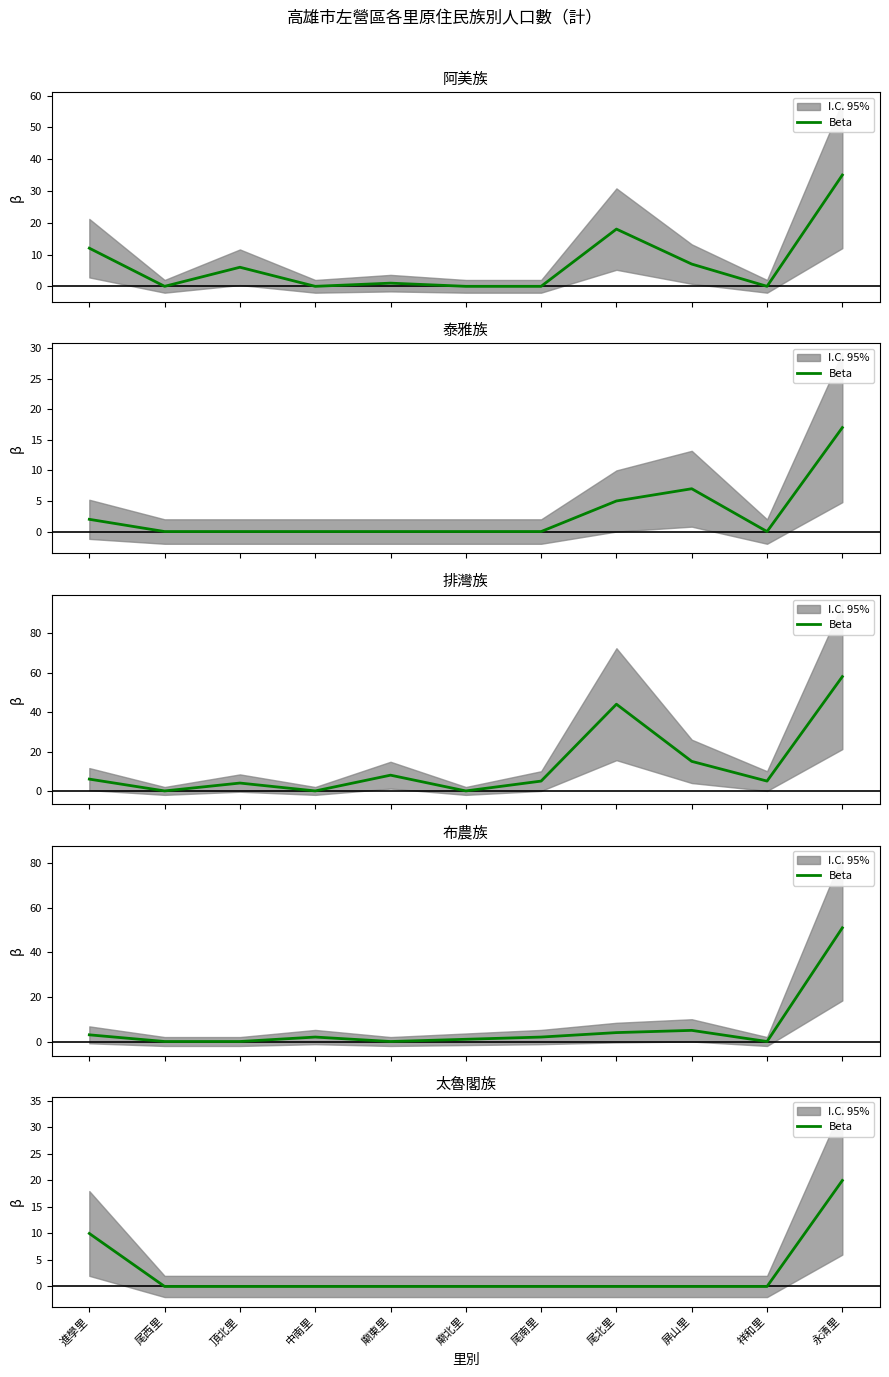

What is the label of the 1st point from the right?

永清里